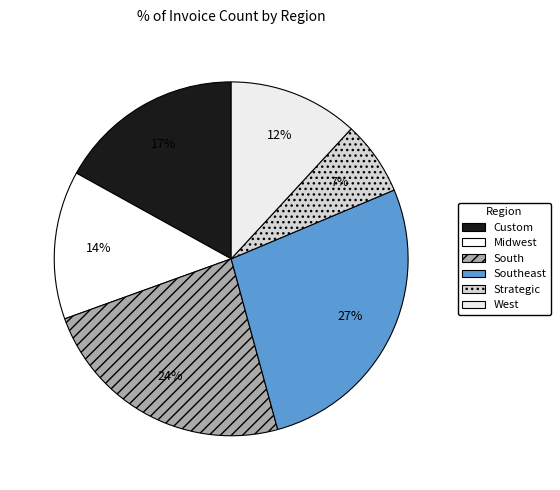

What percentage is the Strategic slice, to the nearest percent?

7%